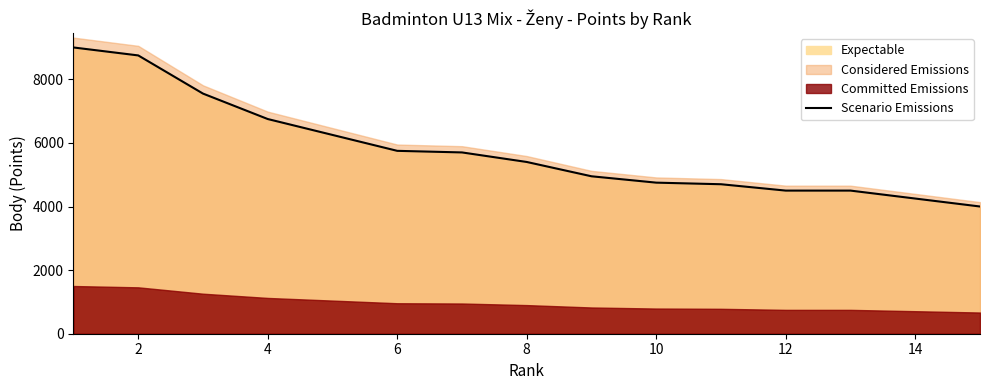

Reading left to right, what are all the values shown in this chart?

9000.0	8750.0	7550.0	6750.0	6250.0	5750.0	5700.0	5400.0	4950.0	4750.0	4700.0	4500.0	4500.0	4250.0	4000.0